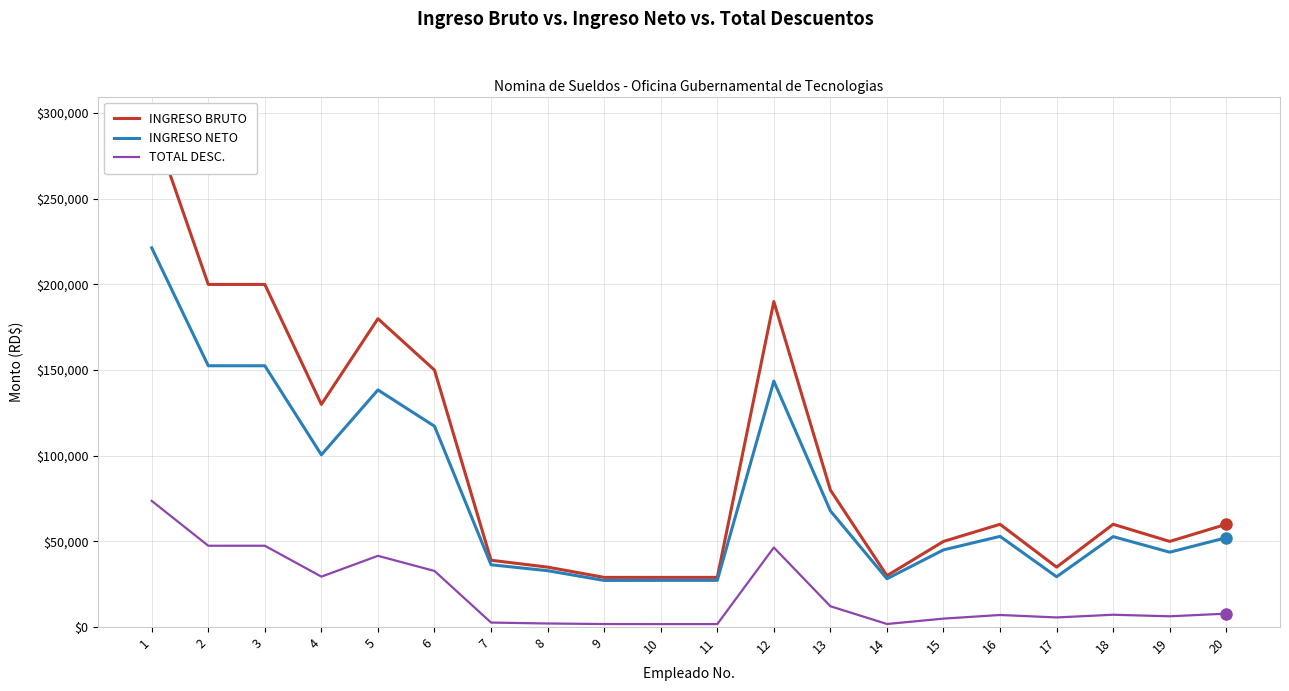

Reading left to right, list all the values displayed in this chart.

INGRESO BRUTO: 295000.0	200000.0	200000.0	130000.0	180000.0	150000.0	39000.0	35000.0	29000.0	29000.0	29000.0	190000.0	80000.0	30000.0	50000.0	60000.0	35000.0	60000.0	50000.0	60000.0
INGRESO NETO: 221350.3	152527.1	152527.1	100561.9	138413.6	117243.3	36368.6	32906.5	27221.1	27261.1	27261.1	143555.7	67846.1	28202.0	45066.0	52942.3	29375.6	52802.3	43707.9	52166.1
TOTAL DESC.: 73649.7	47472.9	47472.9	29438.1	41586.4	32756.7	2631.4	2093.5	1778.9	1738.9	1738.9	46444.3	12153.9	1798.0	4934.0	7057.6	5624.4	7197.6	6292.1	7833.9